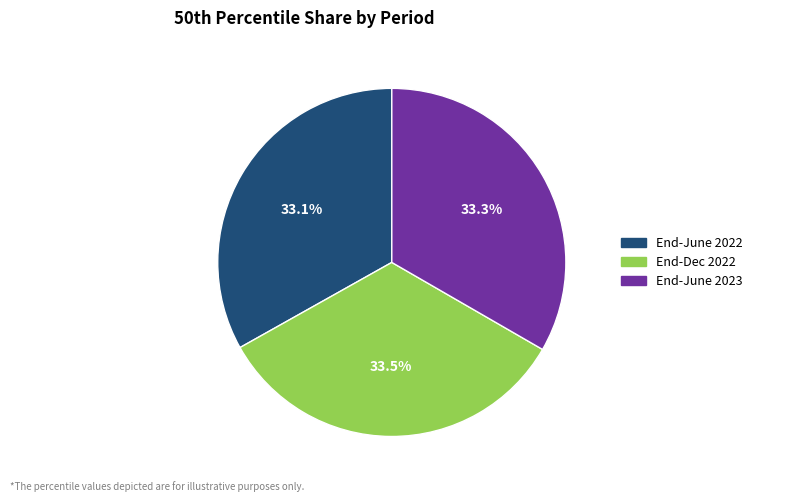

Count the number of slices in the pie.

3